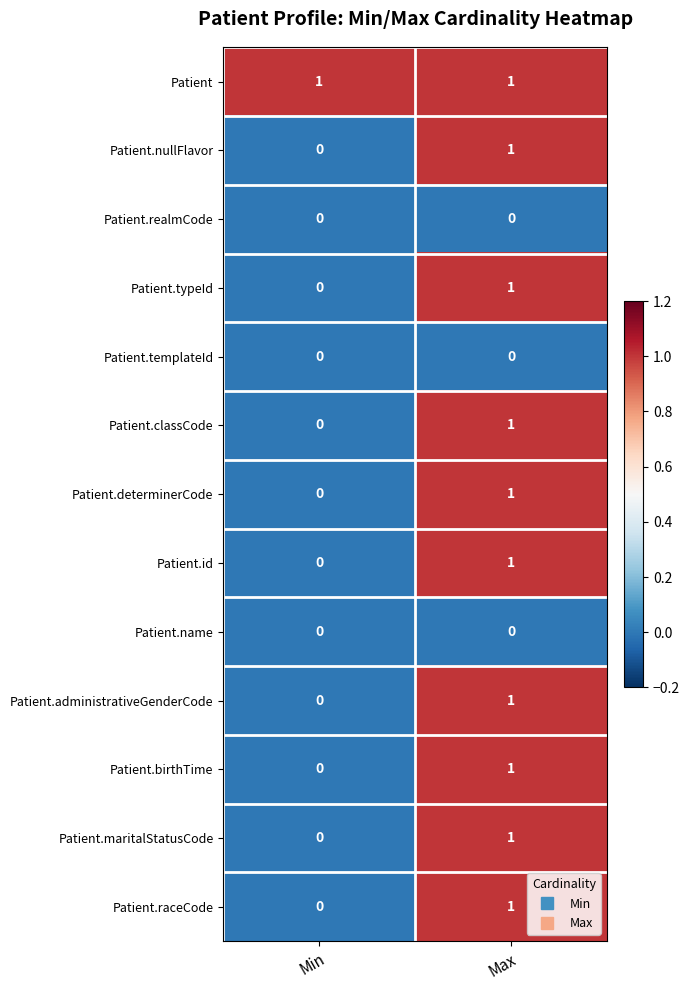

Reading left to right, what are all the values shown in this chart?

Patient: Min=1	Max=1
Patient.nullFlavor: Min=0	Max=1
Patient.realmCode: Min=0	Max=0
Patient.typeId: Min=0	Max=1
Patient.templateId: Min=0	Max=0
Patient.classCode: Min=0	Max=1
Patient.determinerCode: Min=0	Max=1
Patient.id: Min=0	Max=1
Patient.name: Min=0	Max=0
Patient.administrativeGenderCode: Min=0	Max=1
Patient.birthTime: Min=0	Max=1
Patient.maritalStatusCode: Min=0	Max=1
Patient.raceCode: Min=0	Max=1